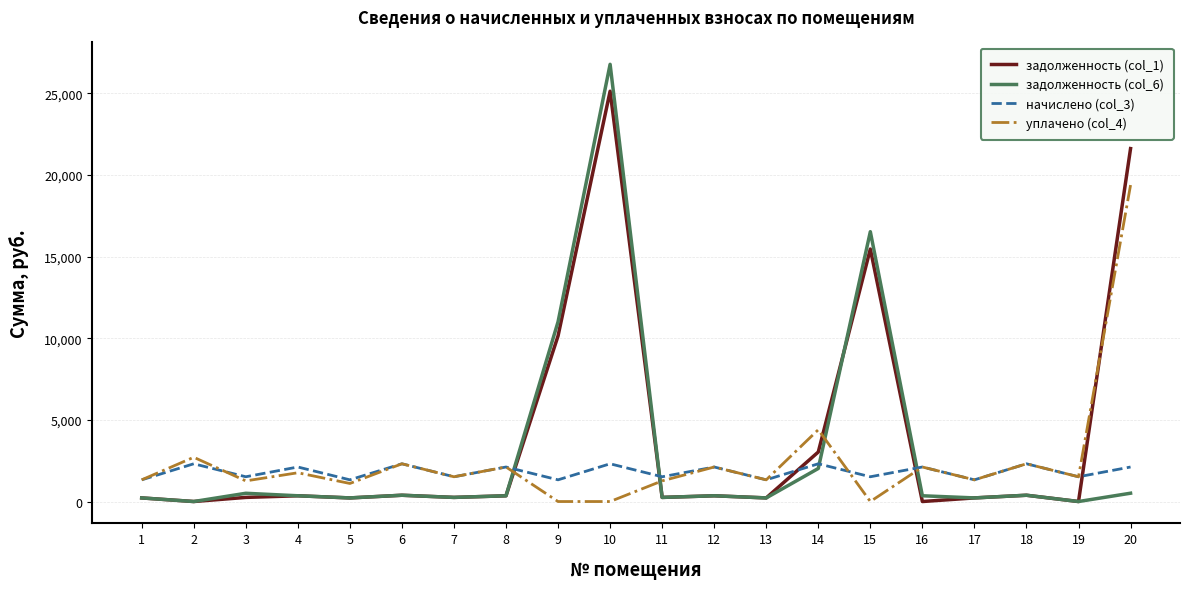

List the series in order of their overall mean, lowest first.

начислено (col_3), уплачено (col_4), задолженность (col_6), задолженность (col_1)